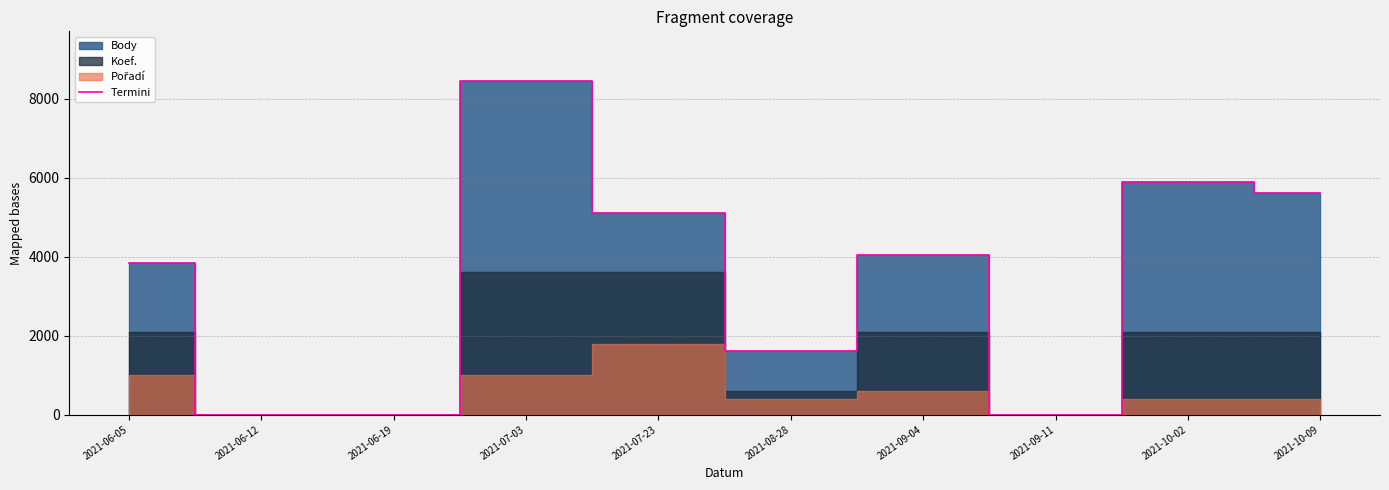

Does the chart have visible grid lines?

Yes